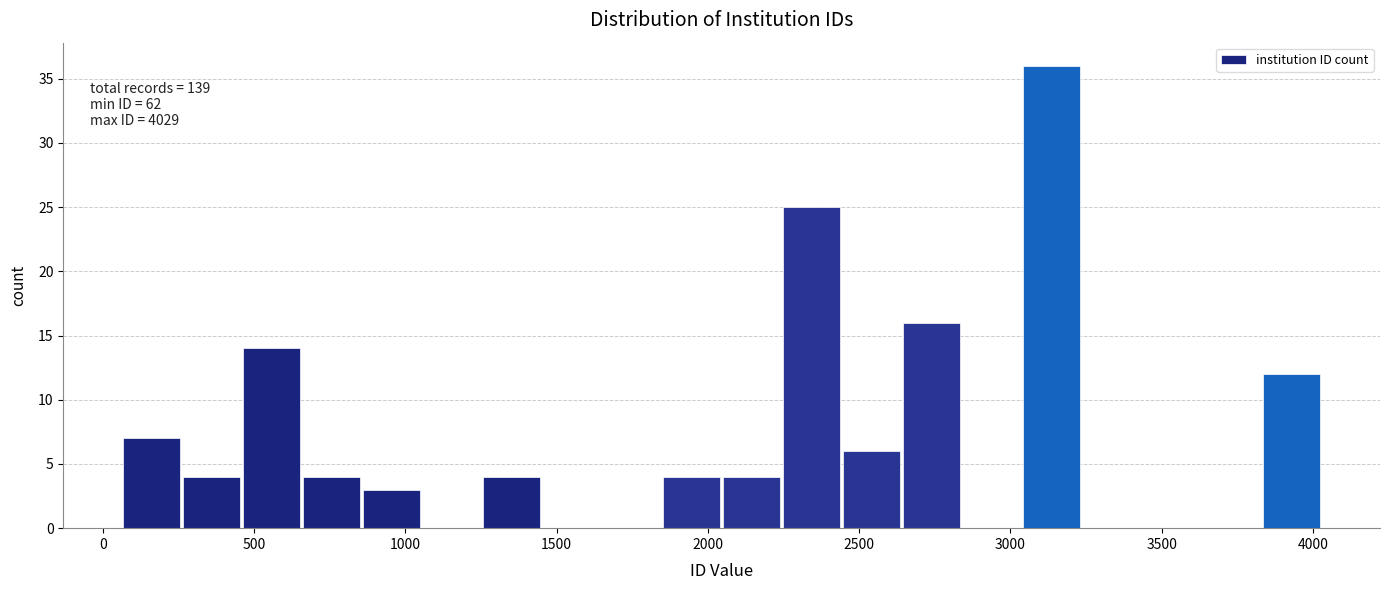

Around what value on the x-axis is the tallest bar? Give the approximate position of its centre, as read against the axis.

3150